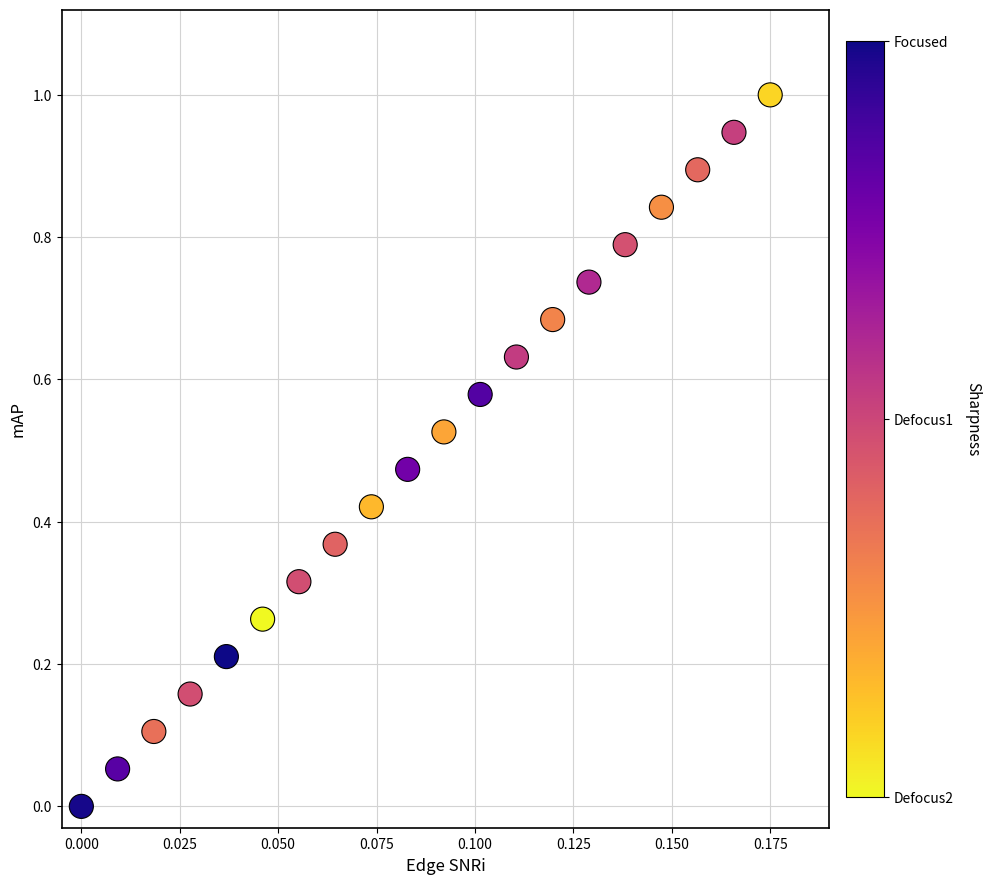

How many points are shown in the scatter plot?

20